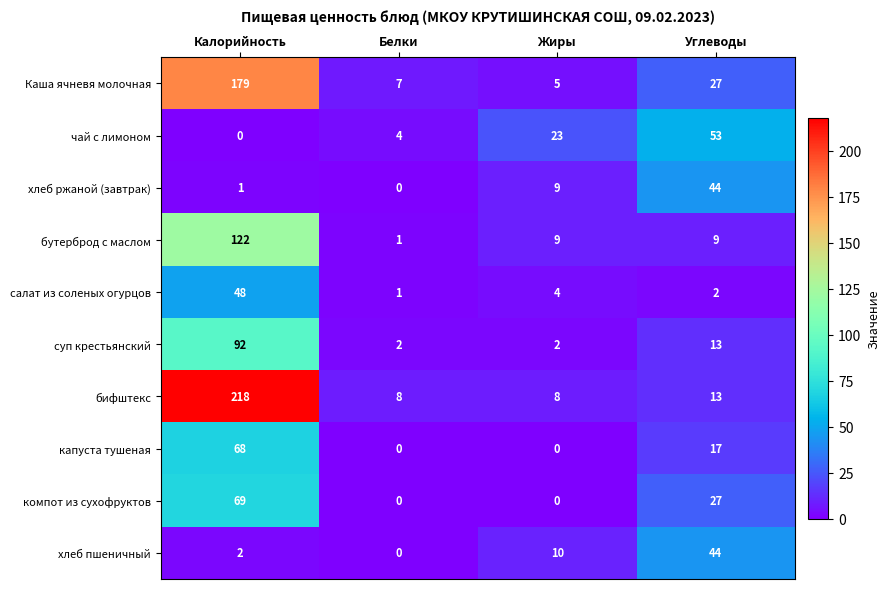

Count the number of data series in this chart.

10